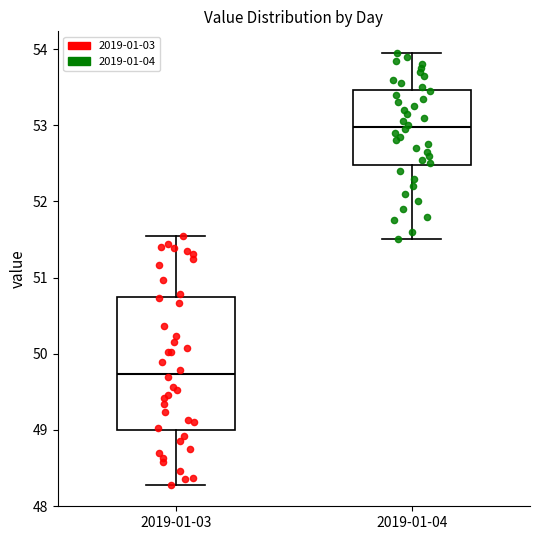

Which box's median line is the lowest?

2019-01-03